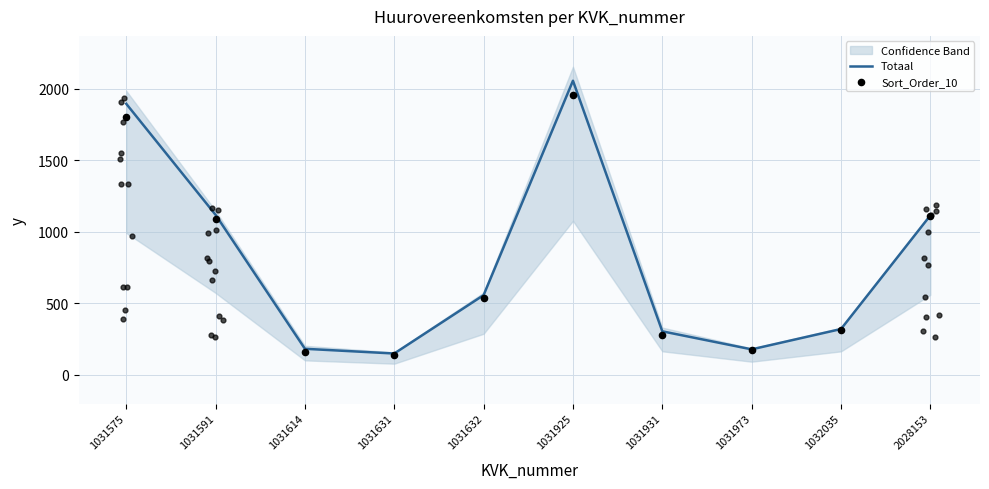

What are all the series names shown in the legend?

Totaal, Sort_Order_10